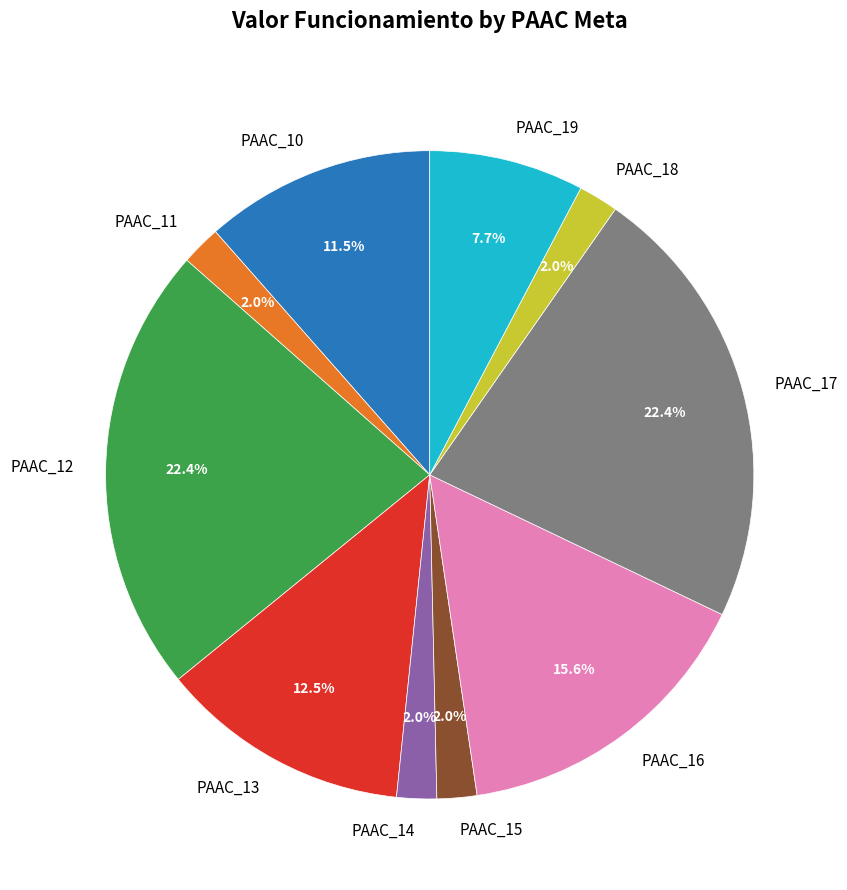

To the nearest percent, what is the difference between the largest and smallest slice percentages?

20%